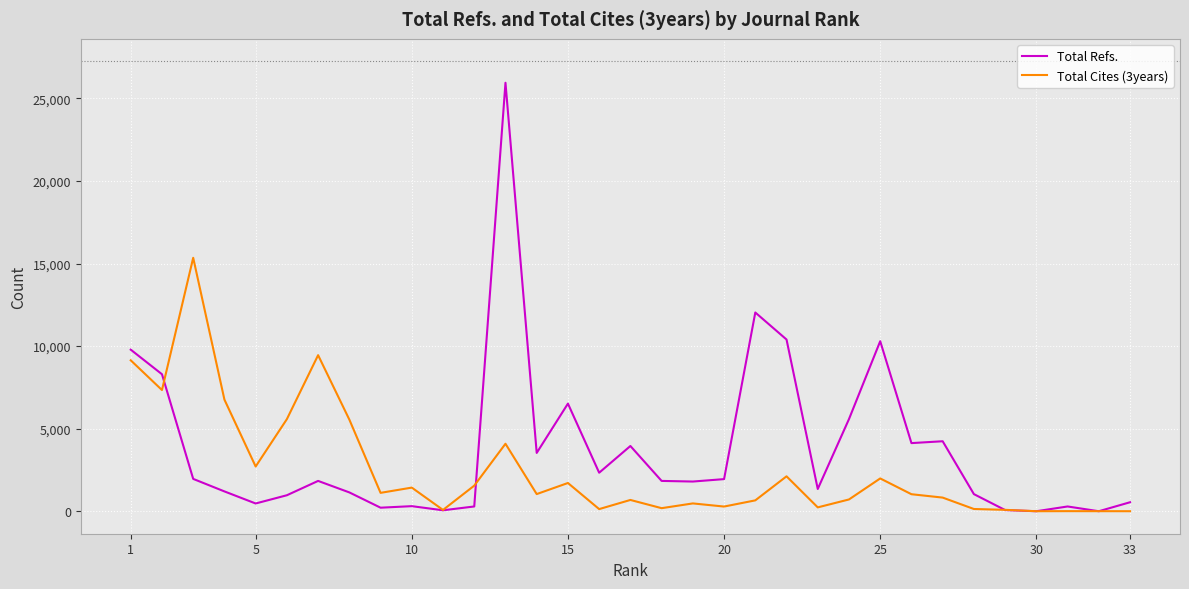

Which series has the widest spread of values?

Total Refs.